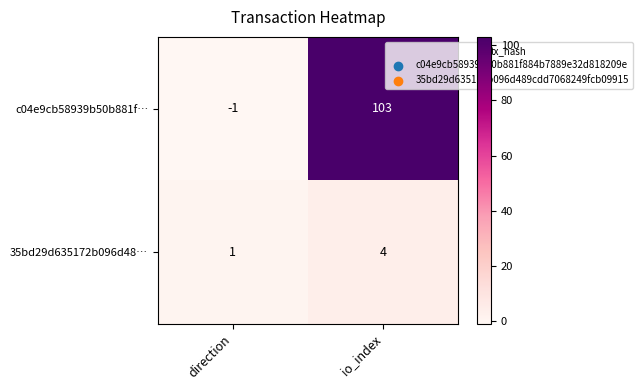

What is the difference between the highest and lowest values at direction?

2